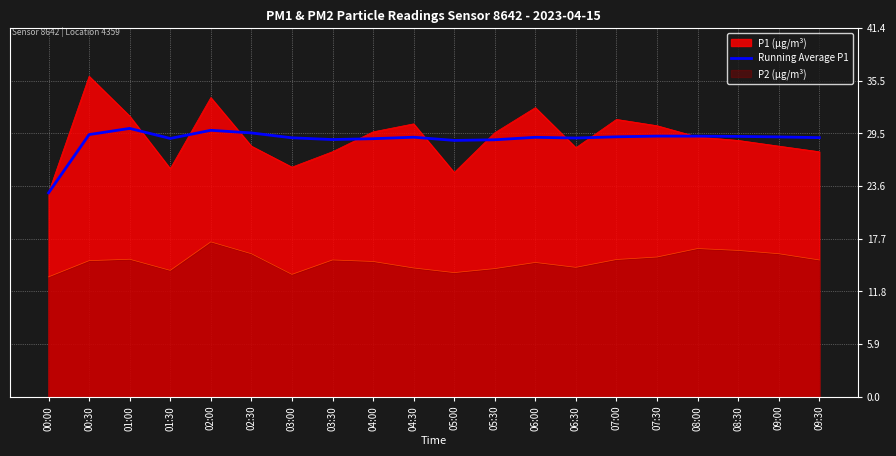

What is the average value?

28.9